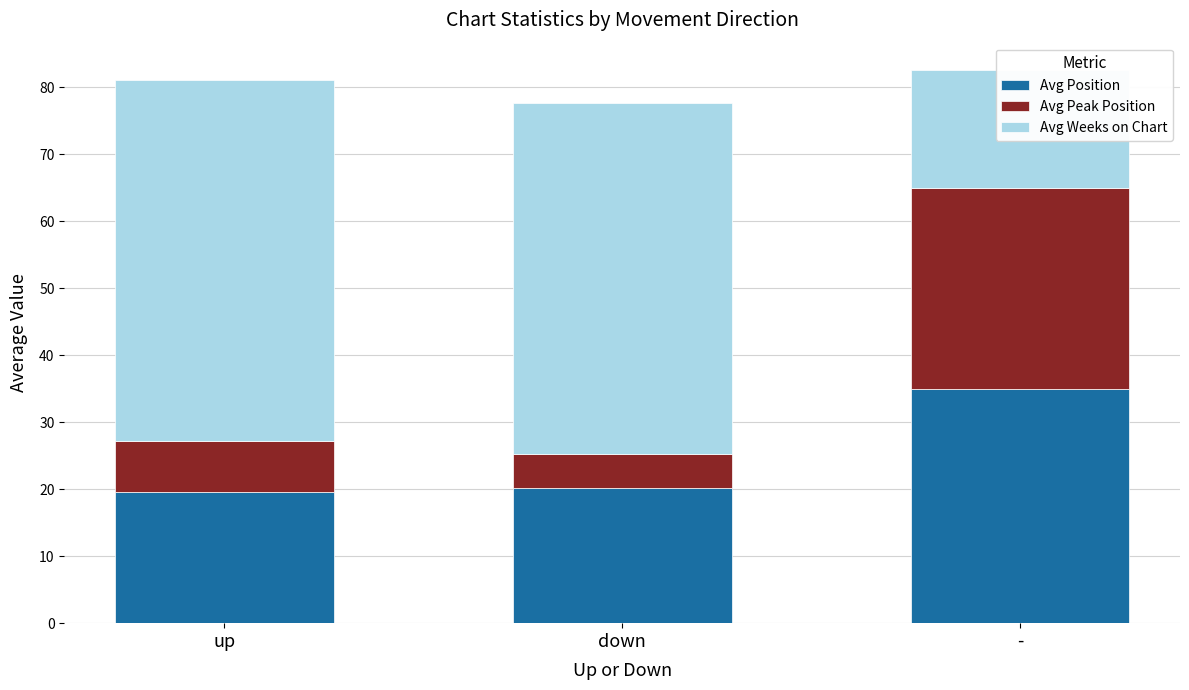

List the labels in order of Avg Peak Position value, smallest first.

down, up, -